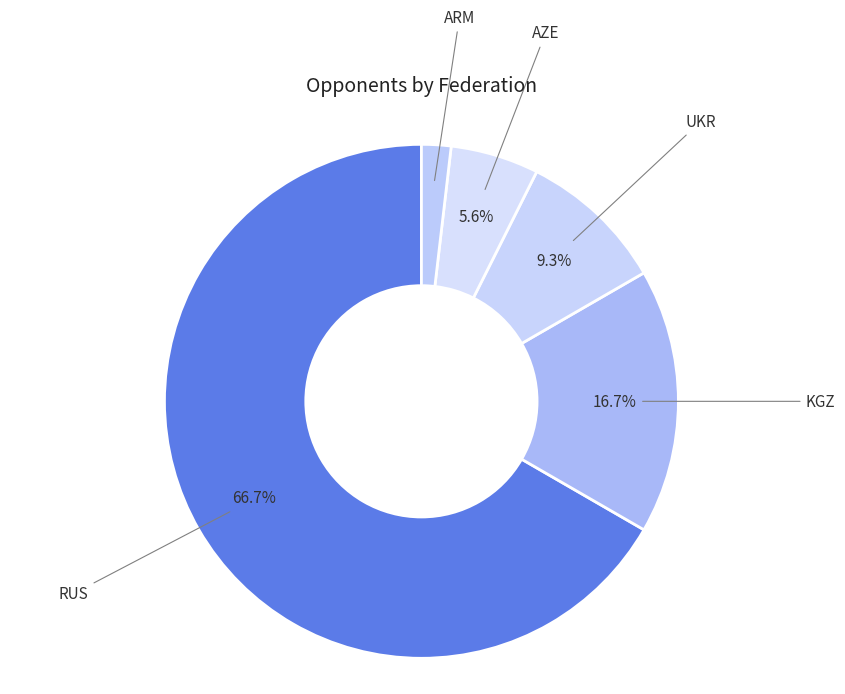

Which has a higher value, ARM or RUS?

RUS